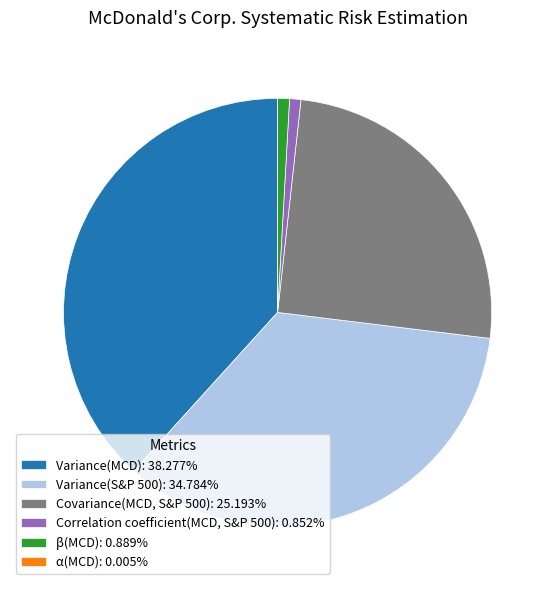

Is it true that Variance(MCD) is 38% of the pie?

True